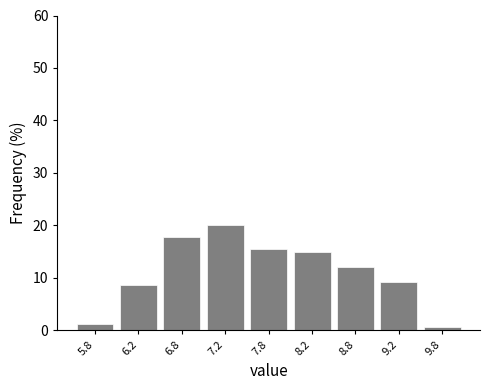

Reading left to right, extract all data points from this chart.

5.8=1.1	6.2=8.6	6.8=17.8	7.2=20.1	7.8=15.5	8.2=14.9	8.8=12.1	9.2=9.2	9.8=0.6